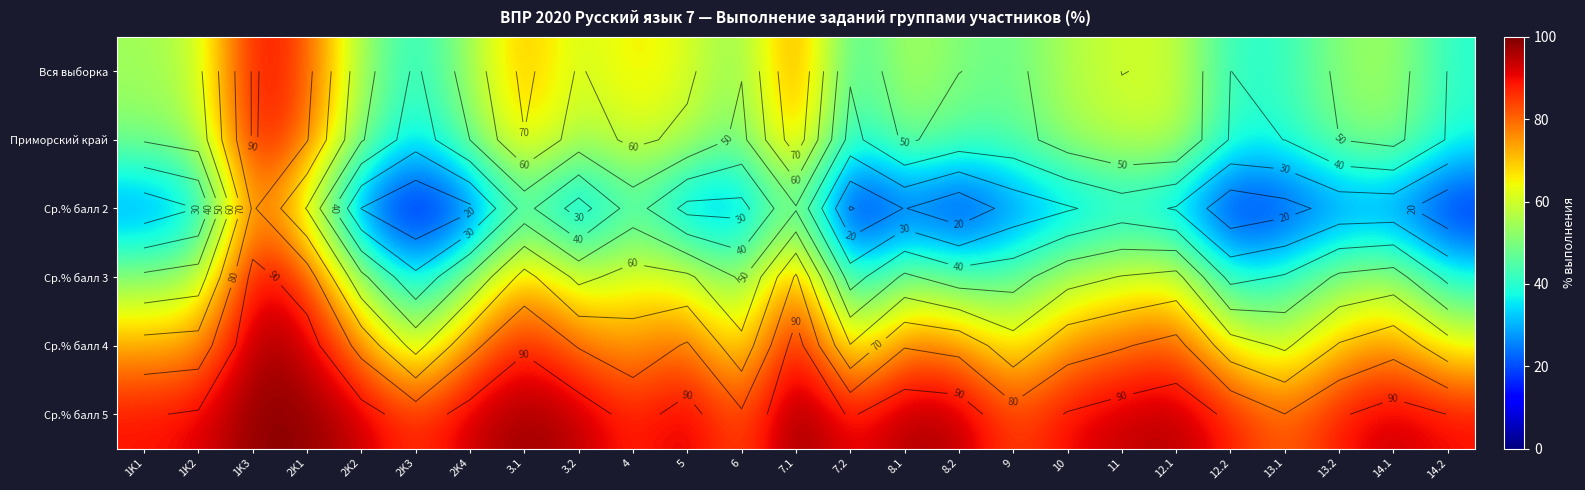

What is the difference between the Ср.% балл 4 values at 2K2 and 4?

2.7